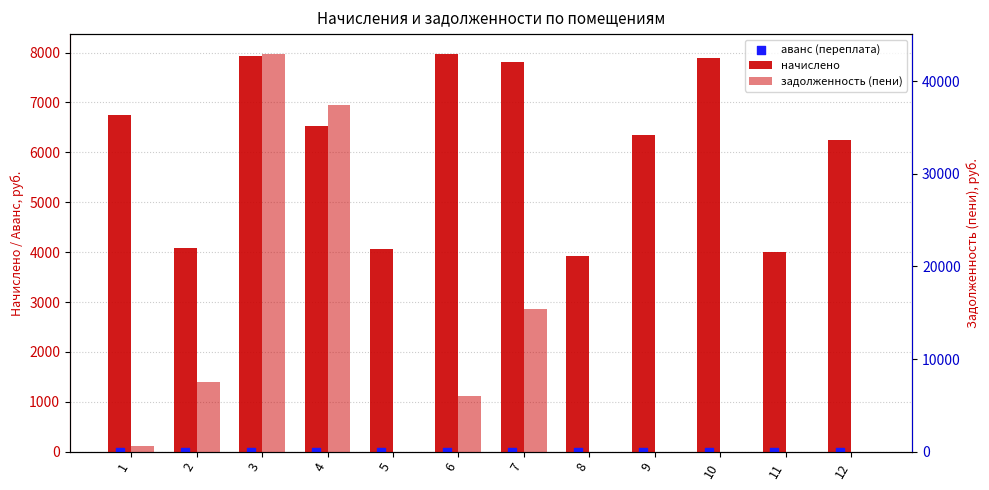

Which series contains the highest Y value?

задолженность (пени)